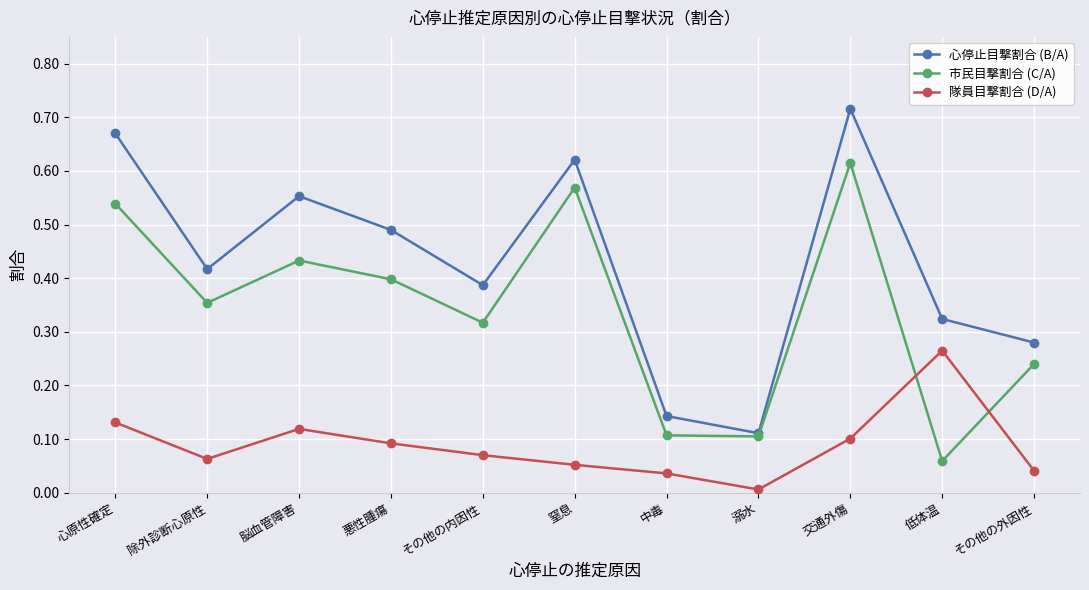

The value of 隊員目撃割合 (D/A) at 悪性腫瘍 is 0.1. True or false?

True